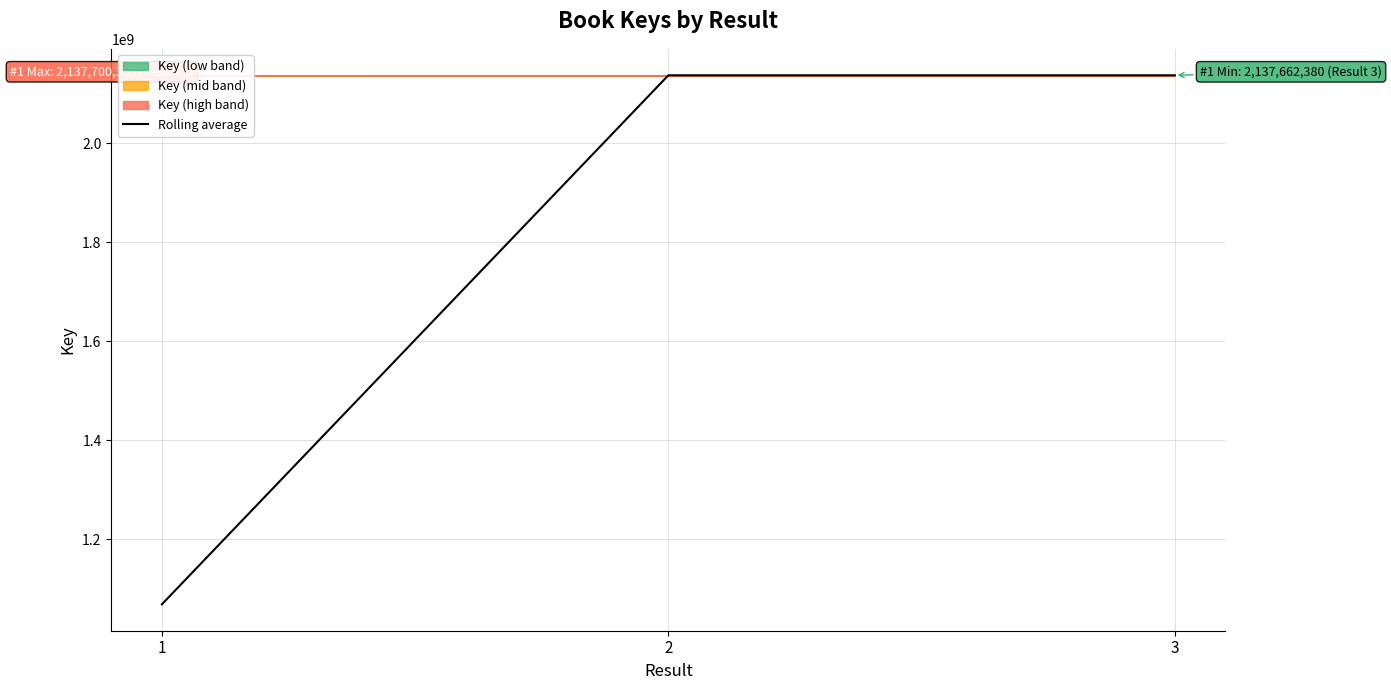

List the labels in order of value, largest first.

2, 3, 1